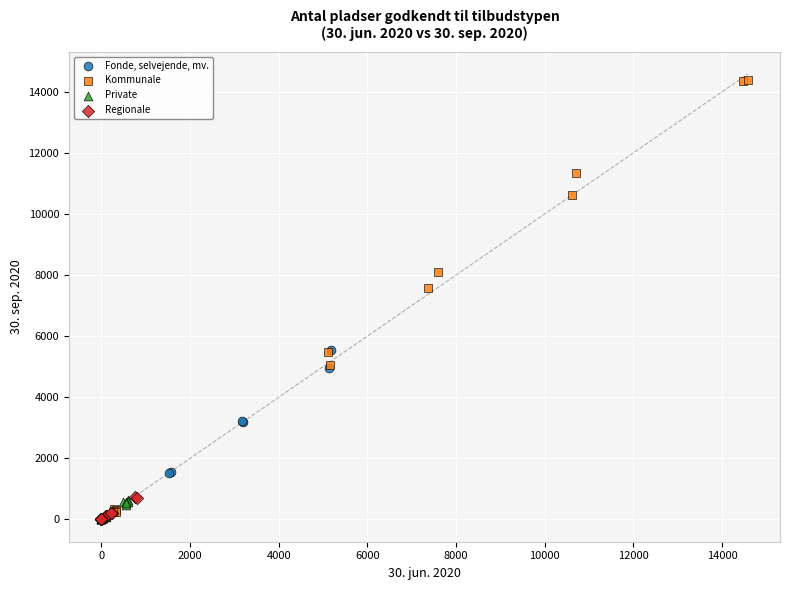

Which series has the largest Y range (max minus min)?

Kommunale